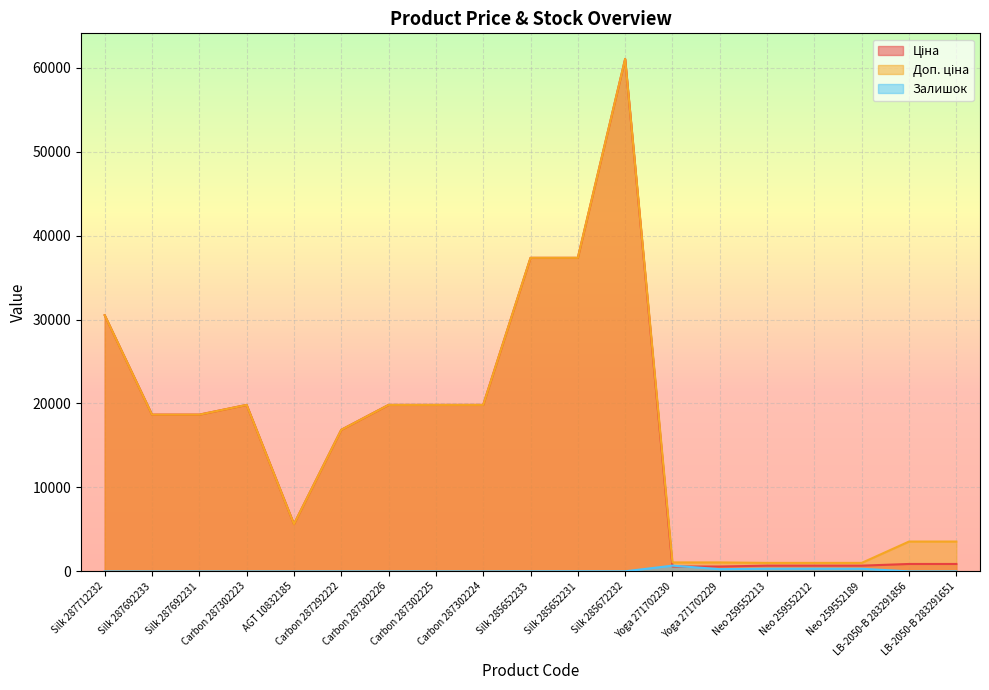

What is the difference between the maximum and minimum values in the Доп. ціна series?

60006.9